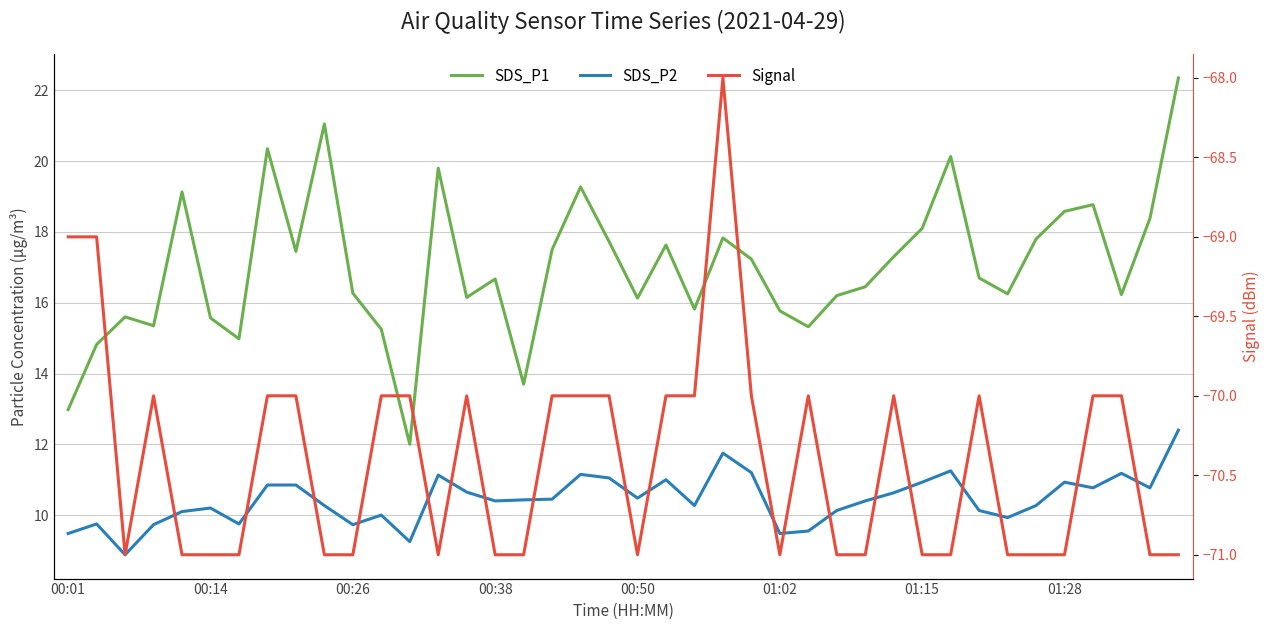

What is the difference between the second highest and minimum values in the SDS_P1 series?

9.1